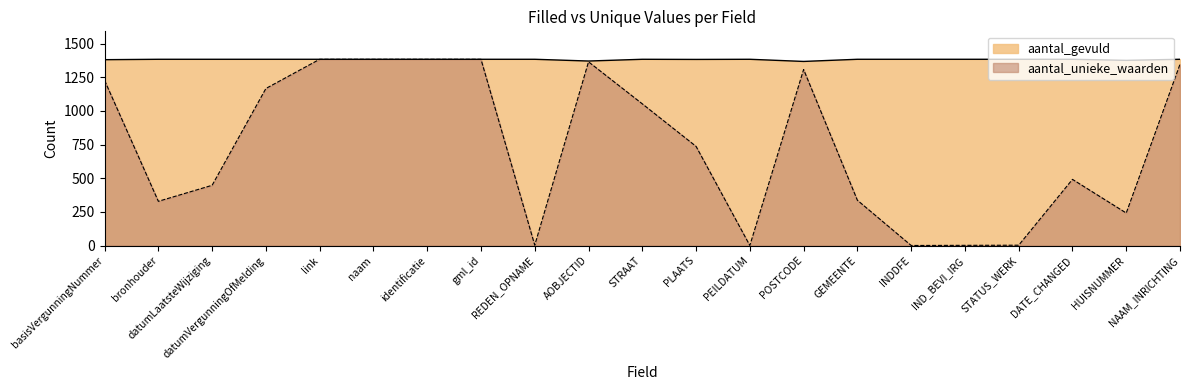

At which label does aantal_unieke_waarden first exceed 737?

basisVergunningNummer